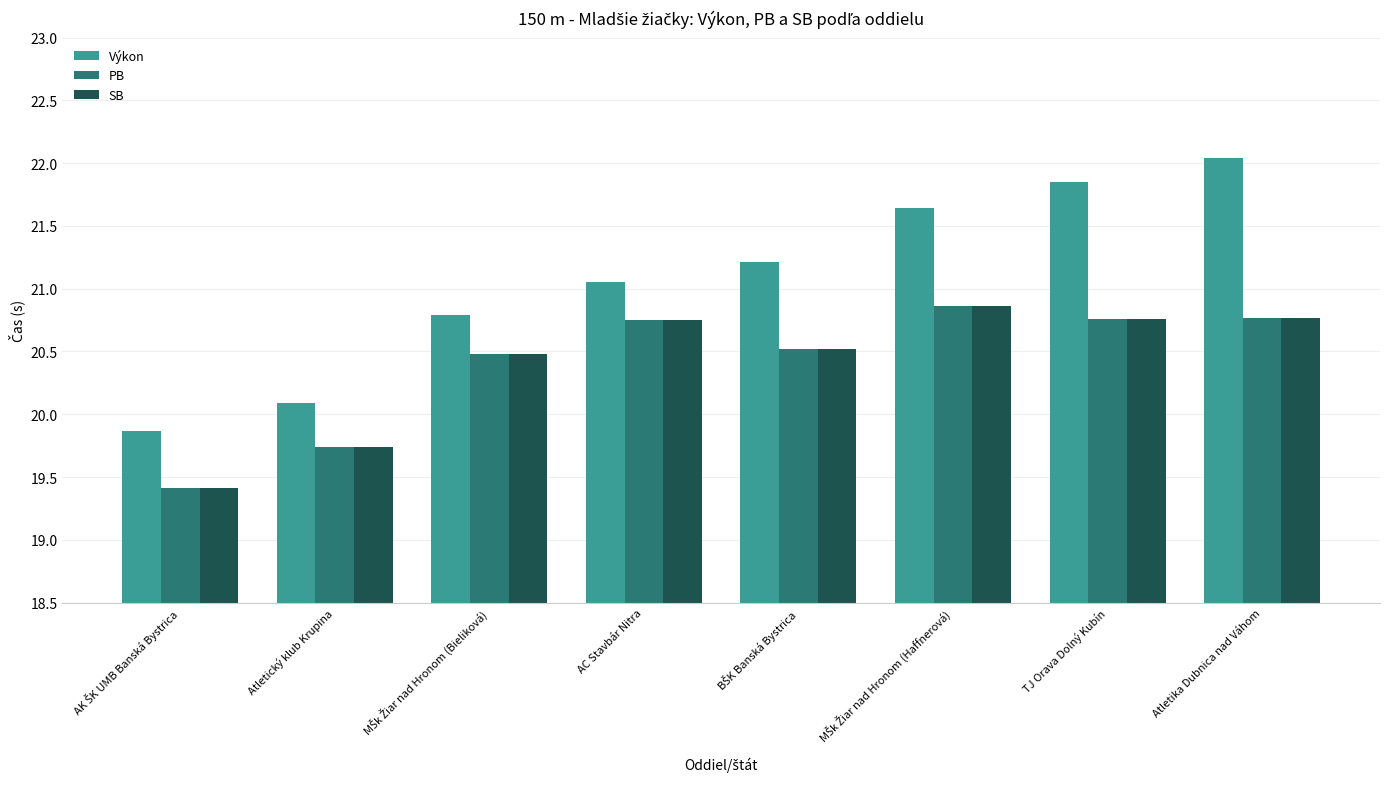

Which category has the highest value in the Výkon series?

Atletika Dubnica nad Váhom